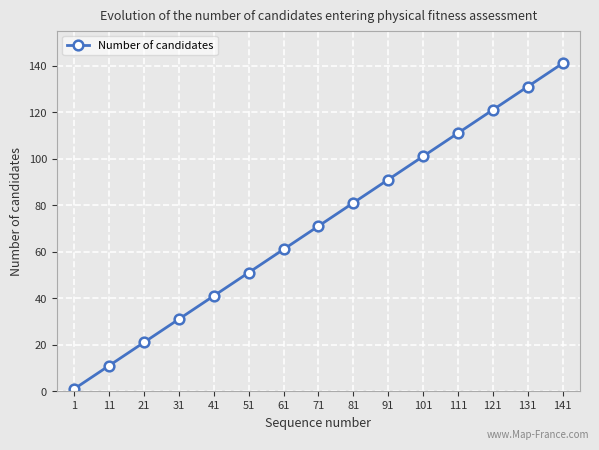

Is it true that the value at 31 is 31?

True